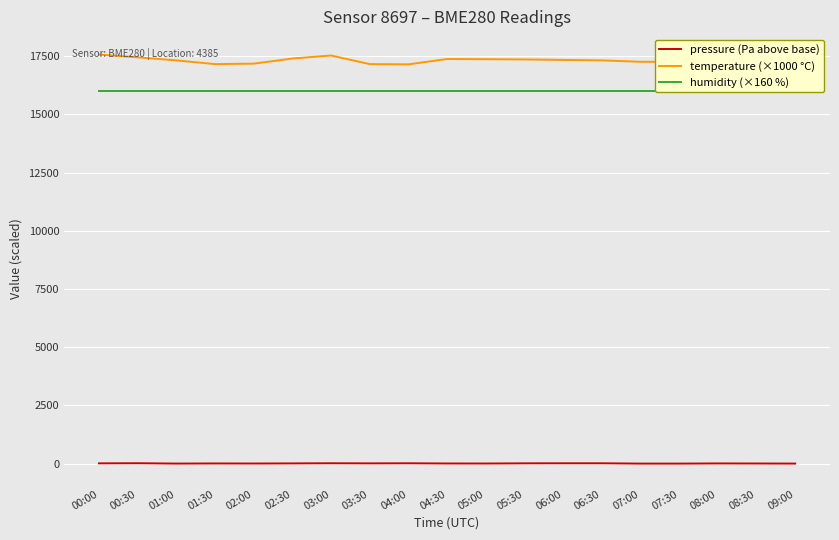

What is the approximate value of humidity (×160 %) at 08:00?

16000.0